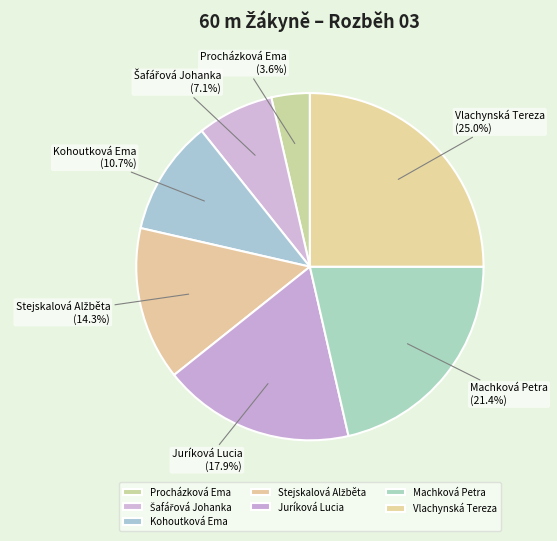

How many slices are in this pie chart?

7